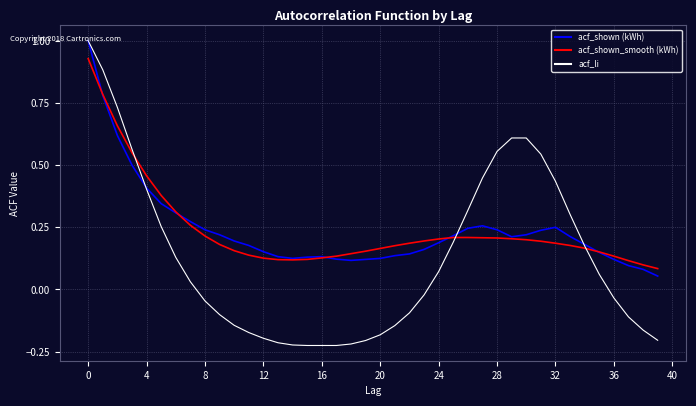

True or false: acf_shown (kWh) has more than 2 points higher than both neighbors.

True